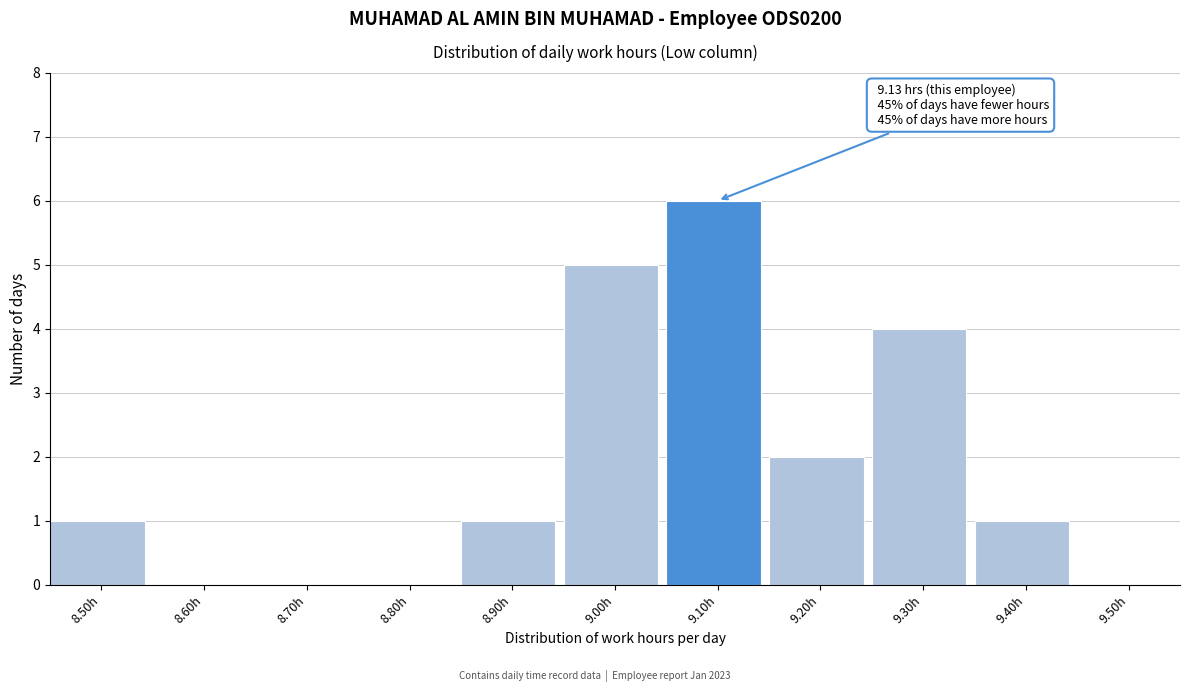

Reading left to right, transcribe all the data shown in this chart.

8.50h=1	8.60h=0	8.70h=0	8.80h=0	8.90h=1	9.00h=5	9.10h=6	9.20h=2	9.30h=4	9.40h=1	9.50h=0